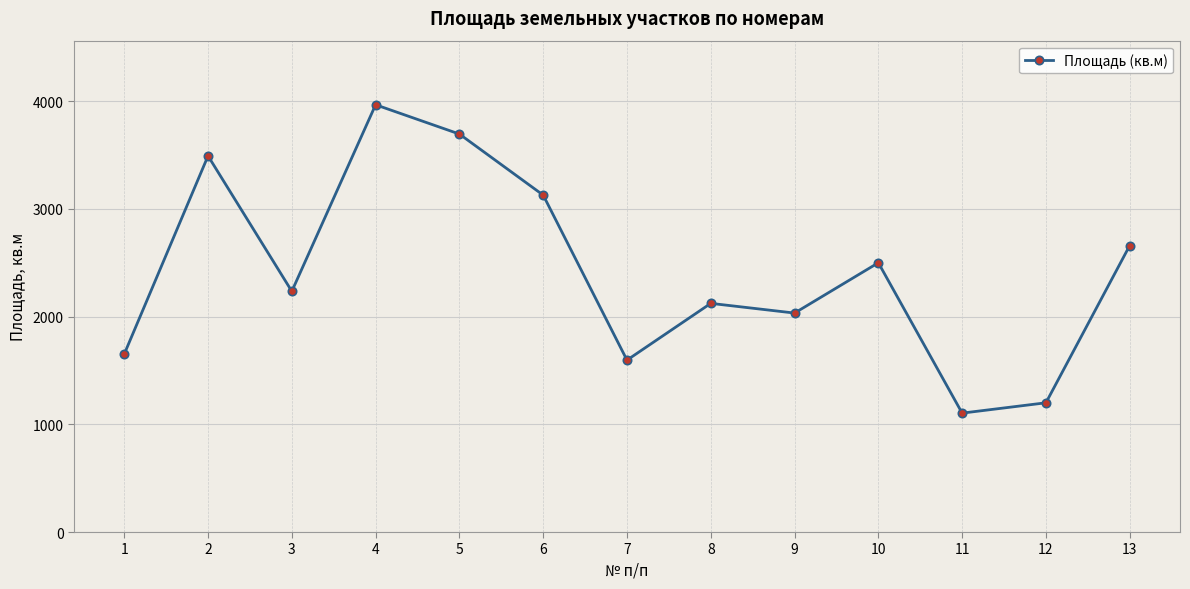

List the labels in order of value, smallest first.

11, 12, 7, 1, 9, 8, 3, 10, 13, 6, 2, 5, 4